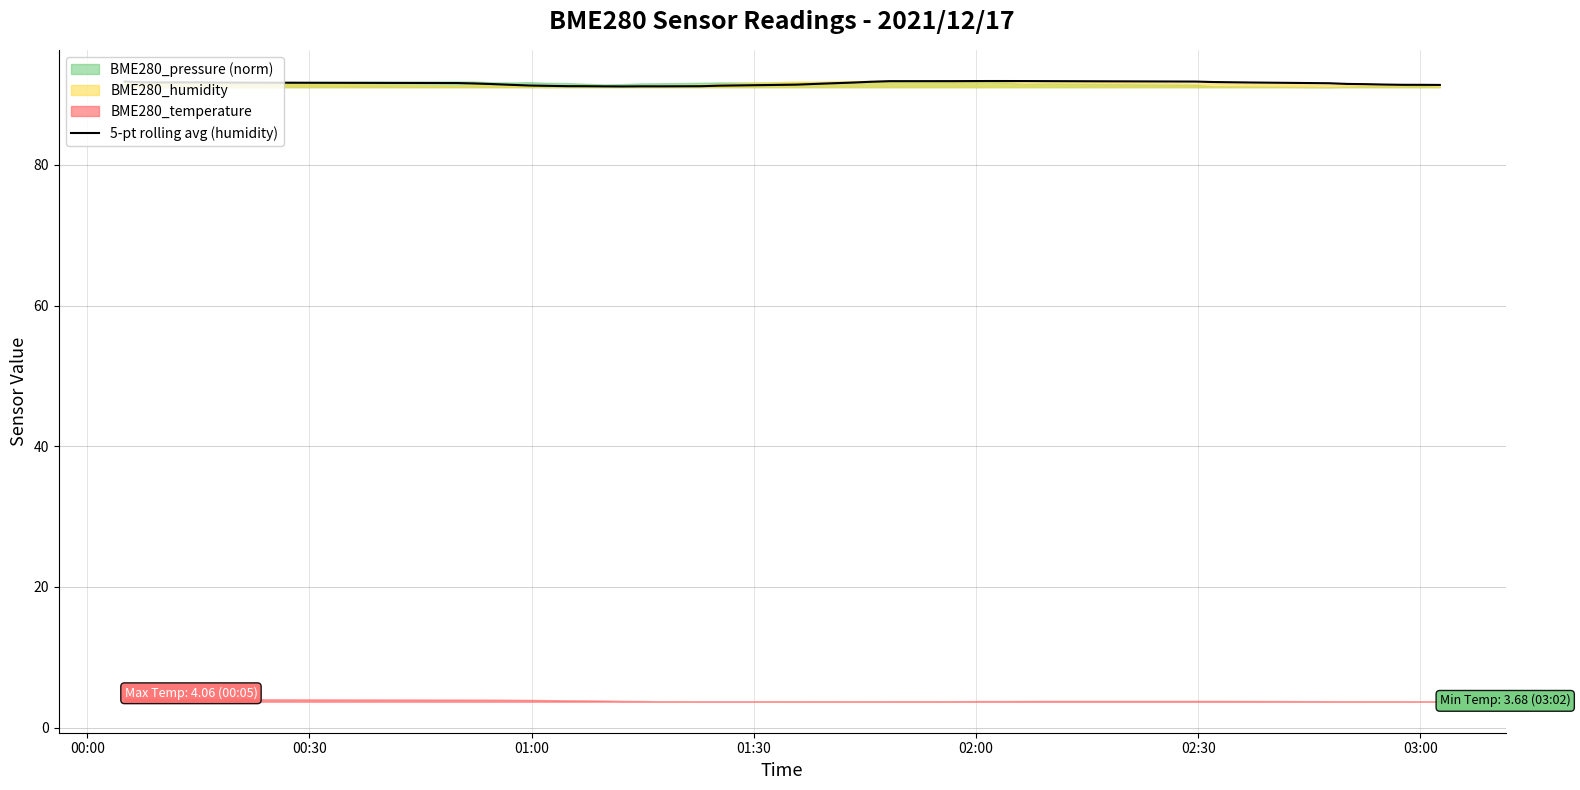

What is the maximum value for 5-pt rolling avg (humidity)?

91.9